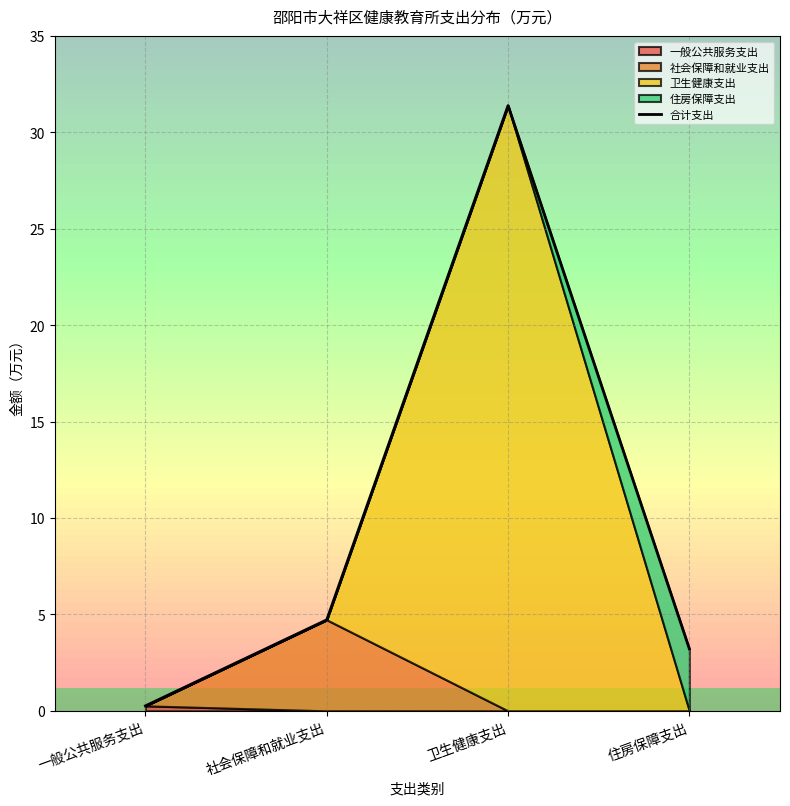

Reading left to right, list all the values displayed in this chart.

0.3	4.7	31.4	3.2